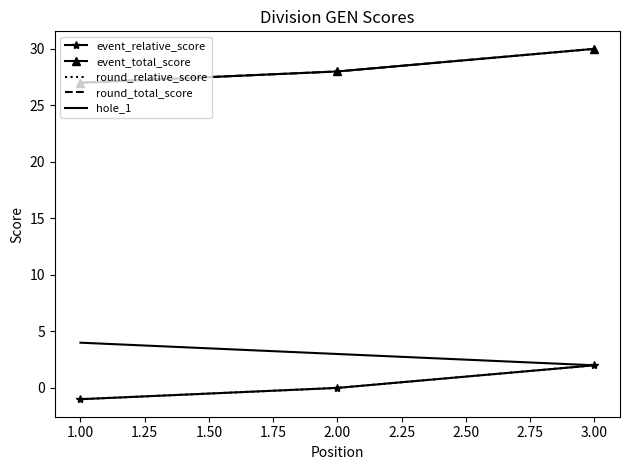

What is the difference between the second highest and minimum values in the event_total_score series?

1